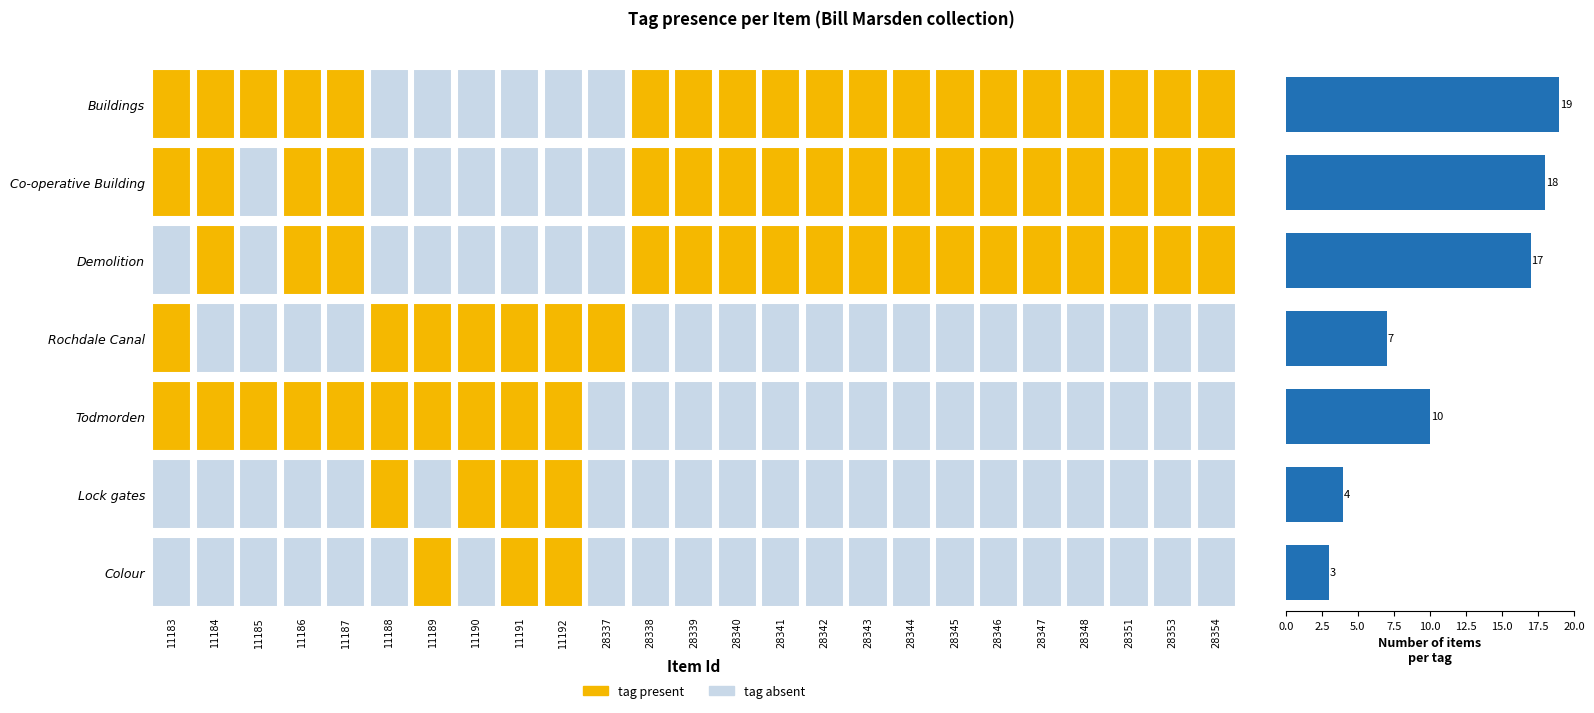

Reading bottom to top, extract all data points from this chart.

3	4	10	7	17	18	19